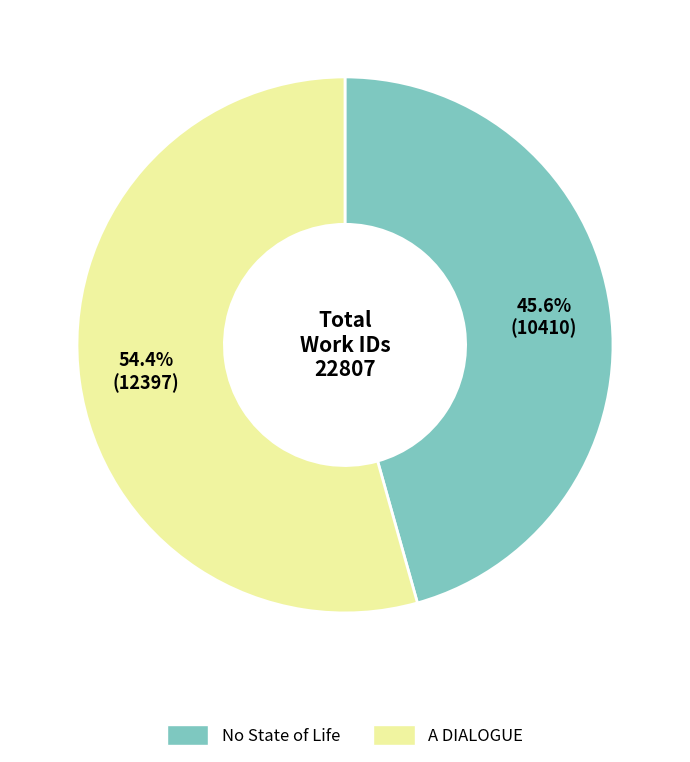

What is the smallest slice in the pie chart?

No State of Life